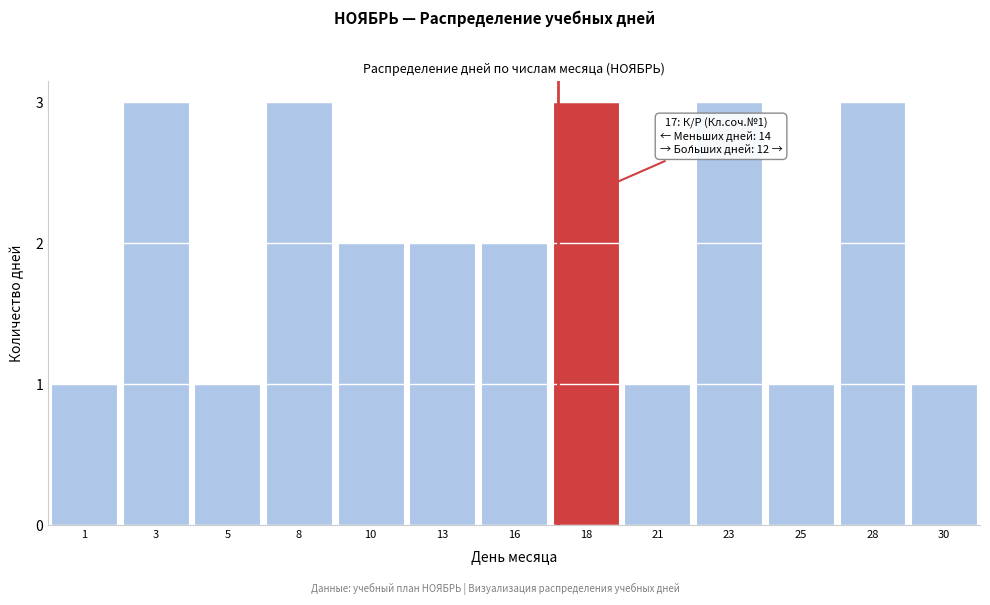

Reading right to left, extract all data points from this chart.

1	3	1	3	1	3	2	2	2	3	1	3	1